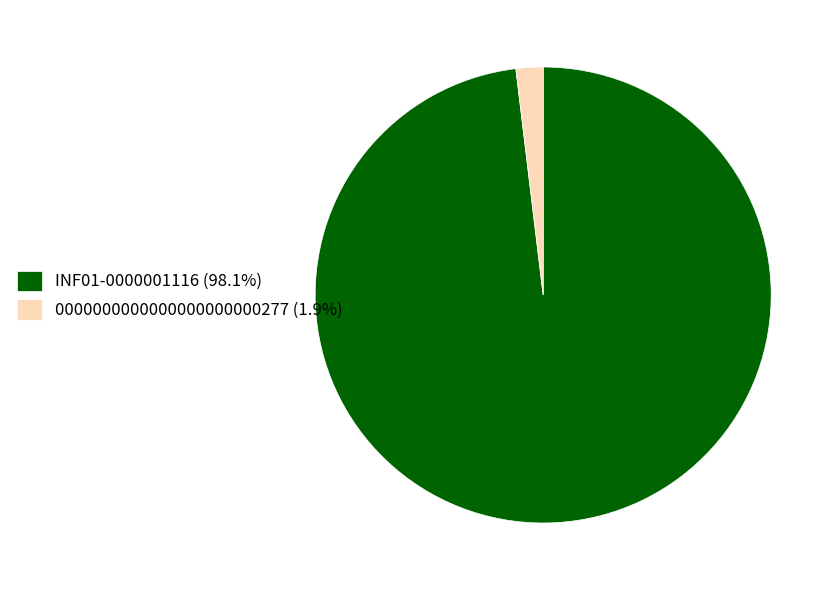

How many segments does this pie chart have?

2